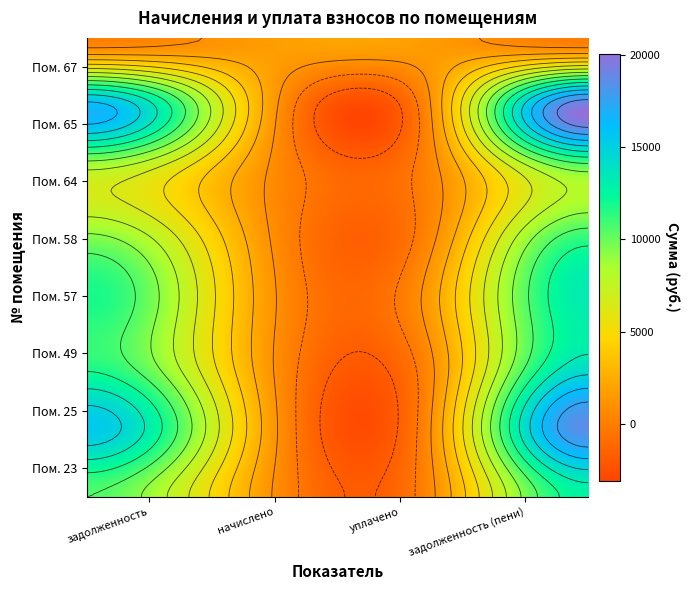

Between 1 and 2, which series saw the biggest shift?

65